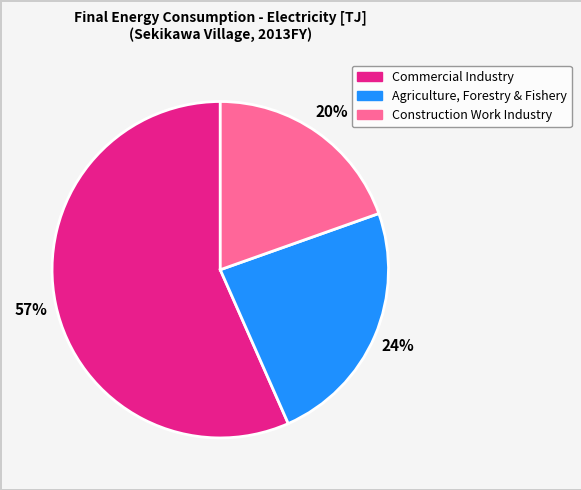

Does Commercial Industry account for over 50% of the chart?

Yes